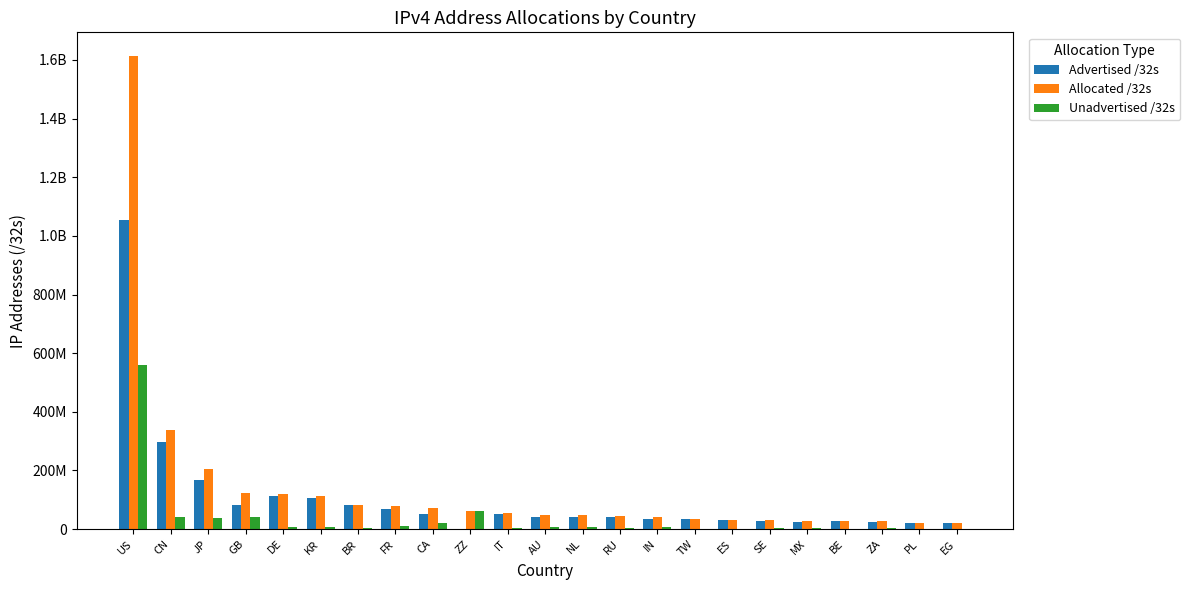

Which category has the lowest value in the Unadvertised /32s series?

EG